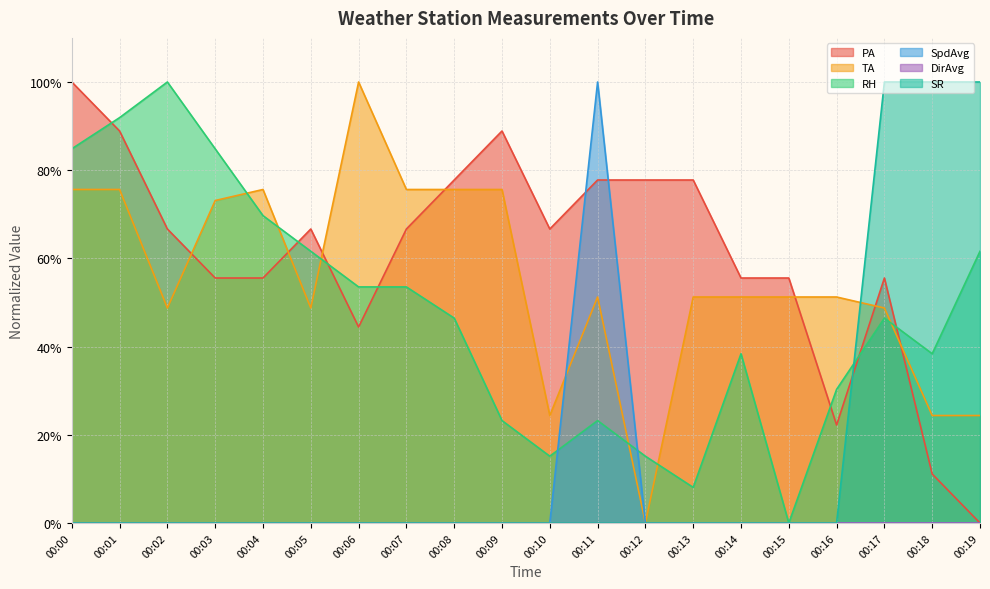

True or false: SR has more than 0 interior local peaks.

False